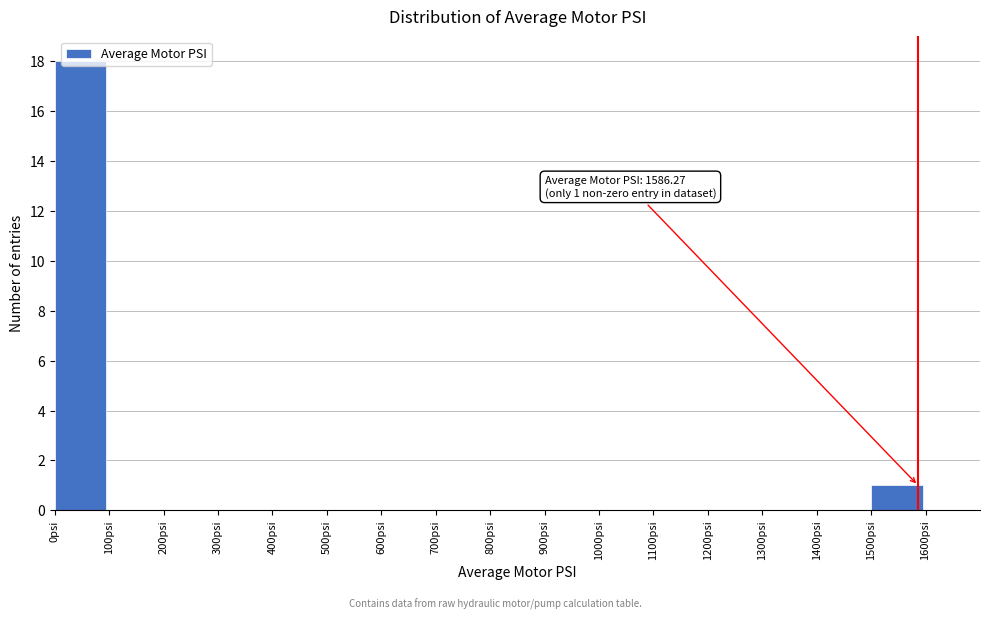

Over which range of the x-axis is the bar tallest?

0 to 100